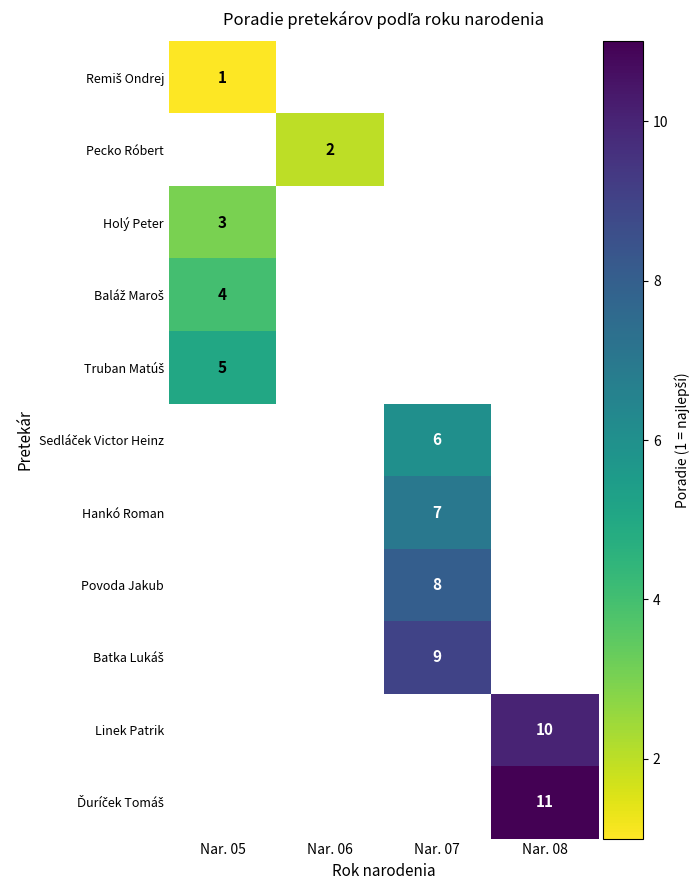

At how many categories does at least one series exceed 2?

3